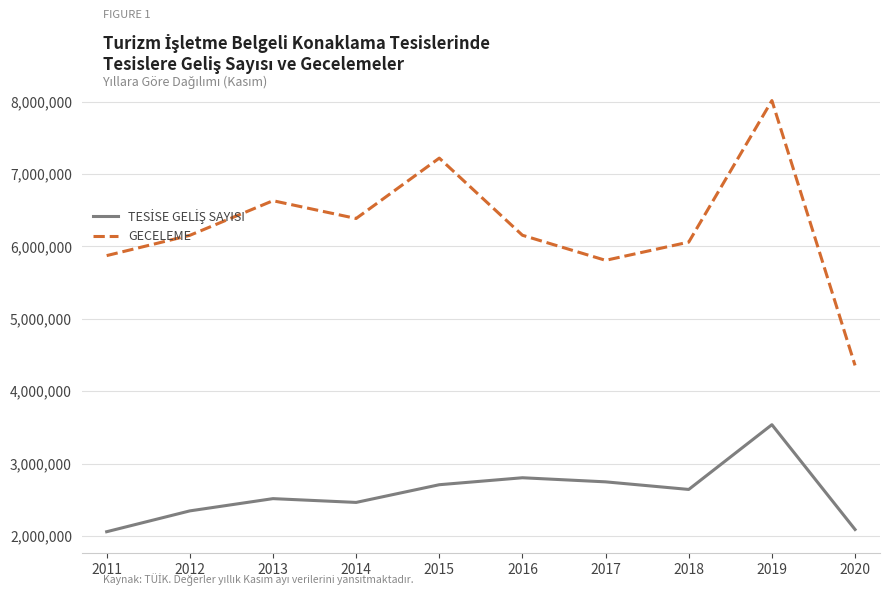

True or false: GECELEME has more than 2 points higher than both neighbors.

True